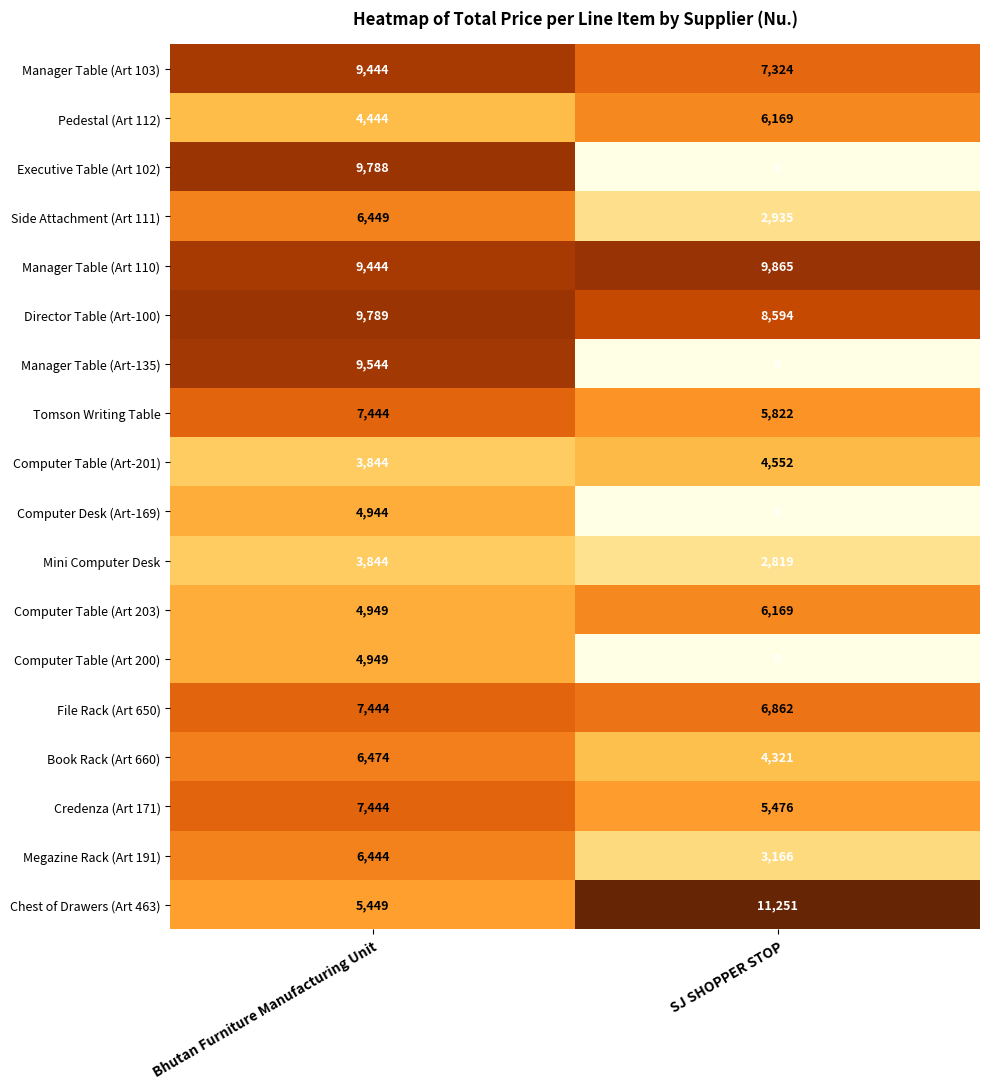

Between Bhutan Furniture Manufacturing Unit and SJ SHOPPER STOP, which series saw the biggest shift?

Executive Table (Art 102)